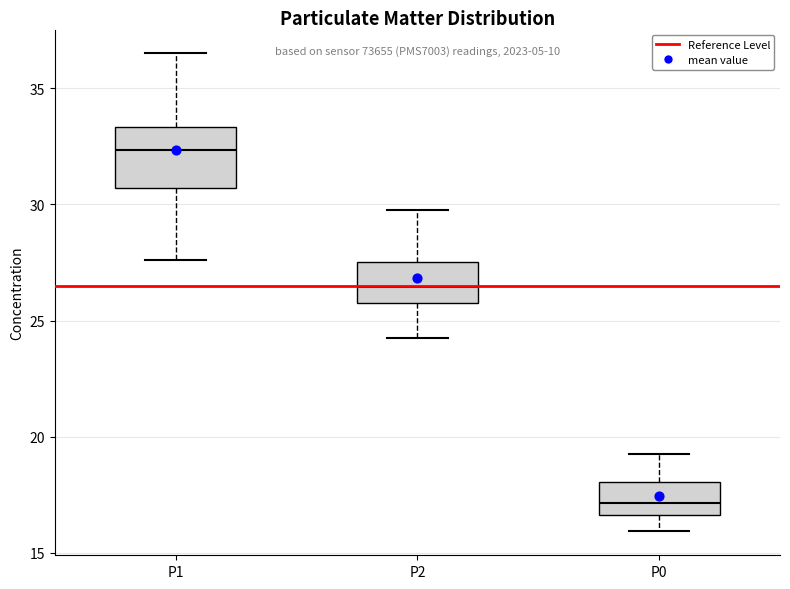

Reading left to right, read every box against the y-axis: the position of its median line, the range the box covers, and the ends of its whiskers. The values are not printed on the chart, so give them approximately, as read against the axis.

P1: median 32.5, box 30.5 to 33.5, whiskers 27.5 to 36.5
P2: median 26.5, box 25.5 to 27.5, whiskers 24.5 to 30.0
P0: median 17.0, box 16.5 to 18.0, whiskers 16.0 to 19.5